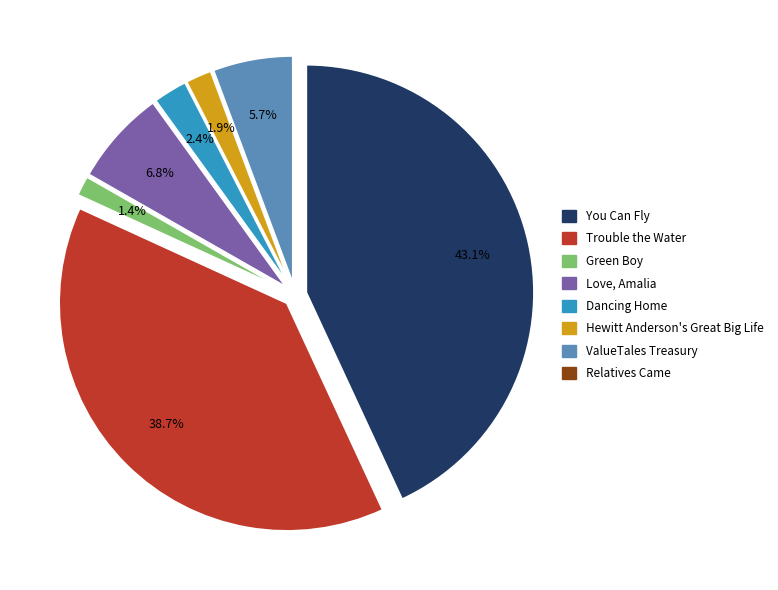

Which slice is the smallest?

Relatives Came